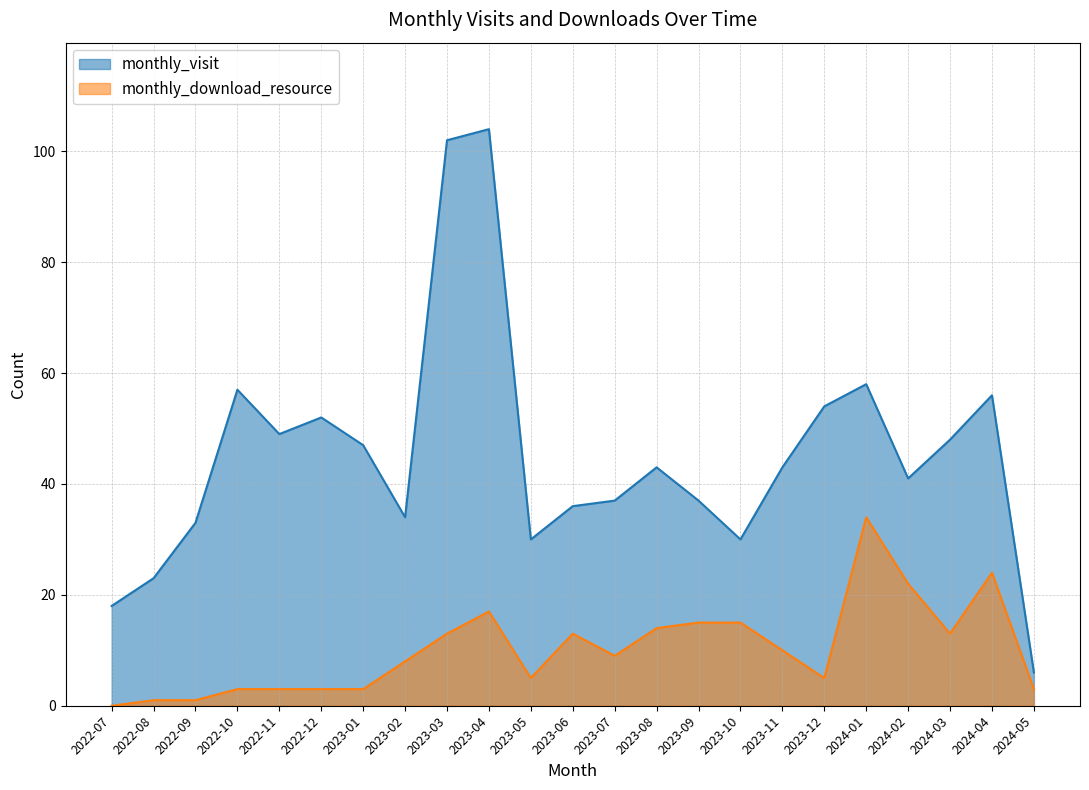

At which label is monthly_download_resource closest to 17?

2023-04